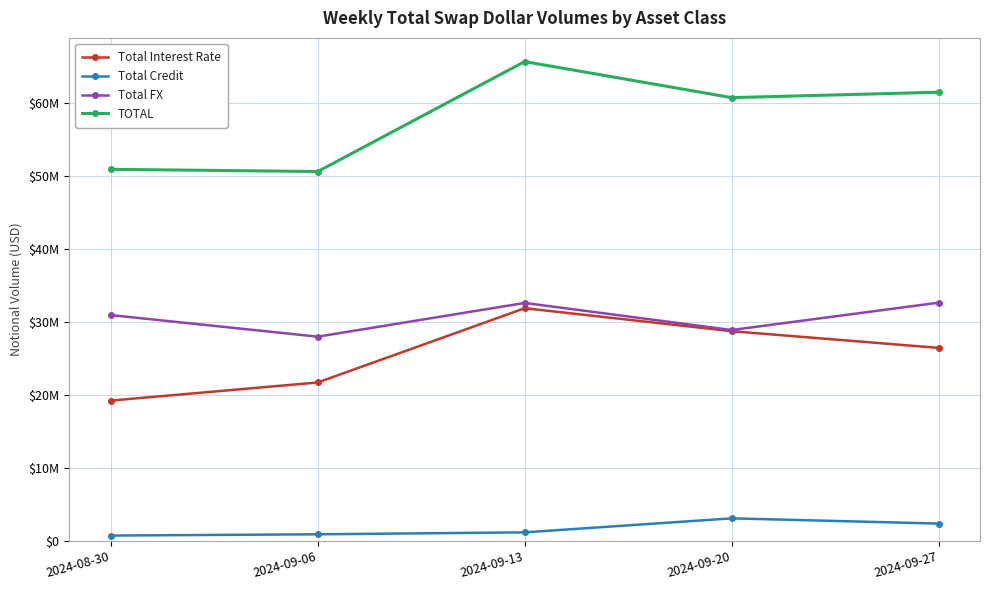

At which category does Total Credit reach its first local peak?

2024-09-20